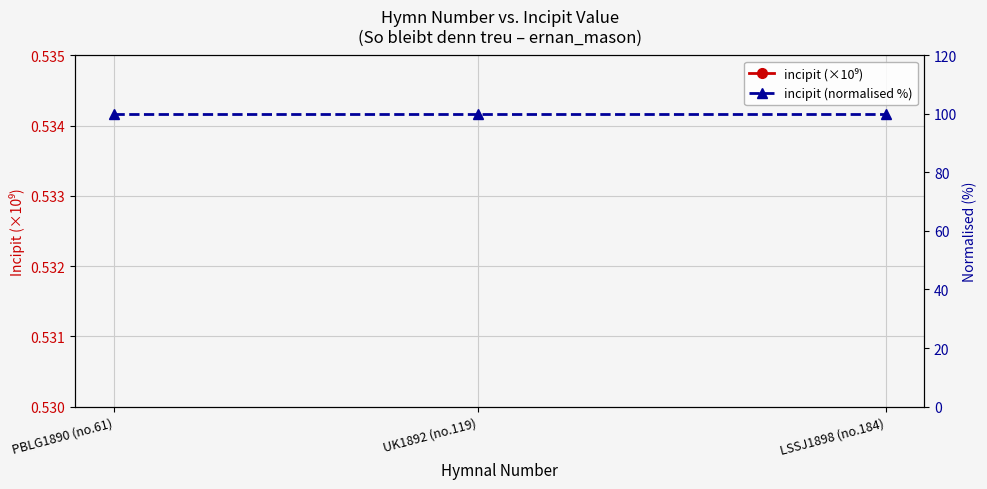

What is the value of the incipit (×10⁹) point at the 1st from the left?

534511.8